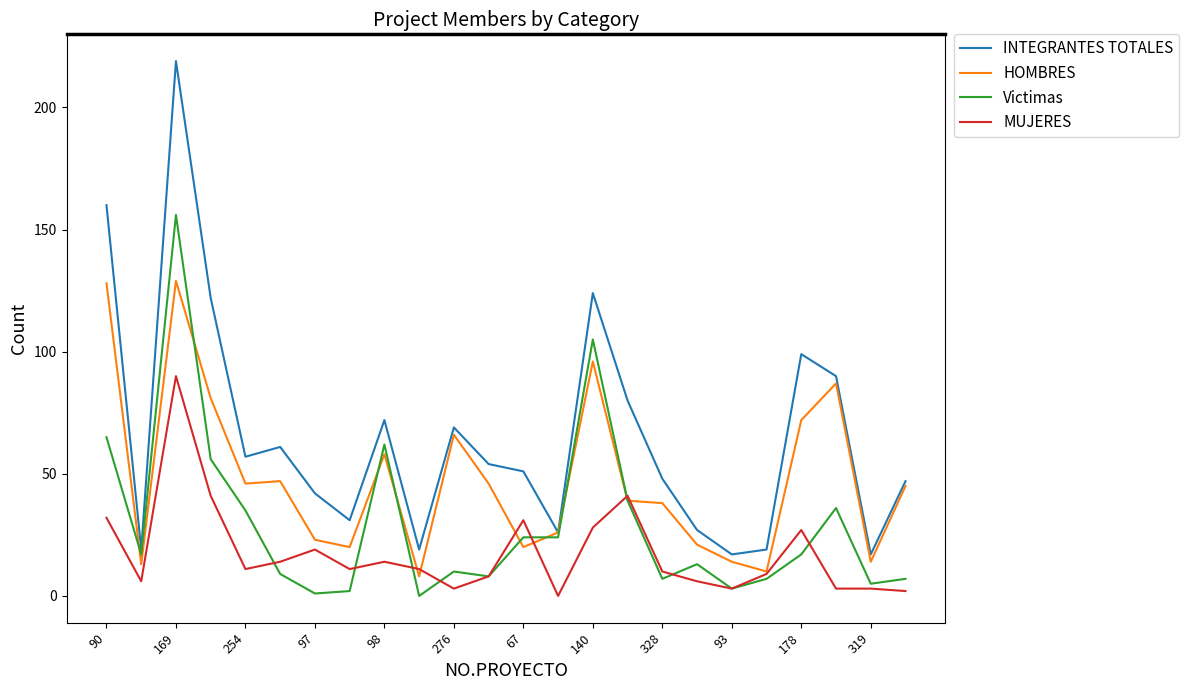

What is the difference between the maximum and minimum values in the INTEGRANTES TOTALES series?

202